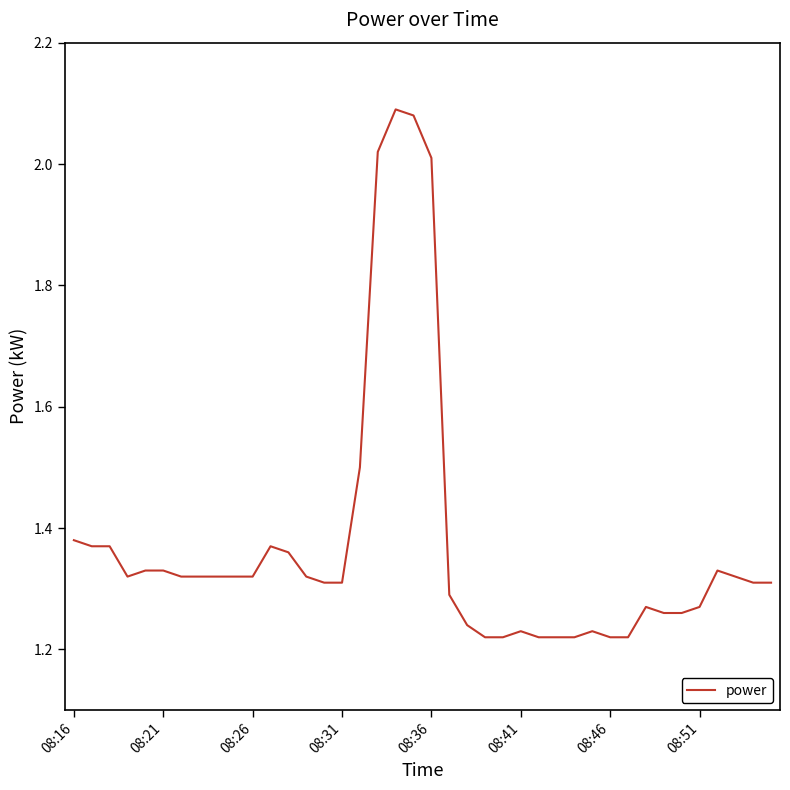

What is the difference between the maximum and minimum values?

0.9